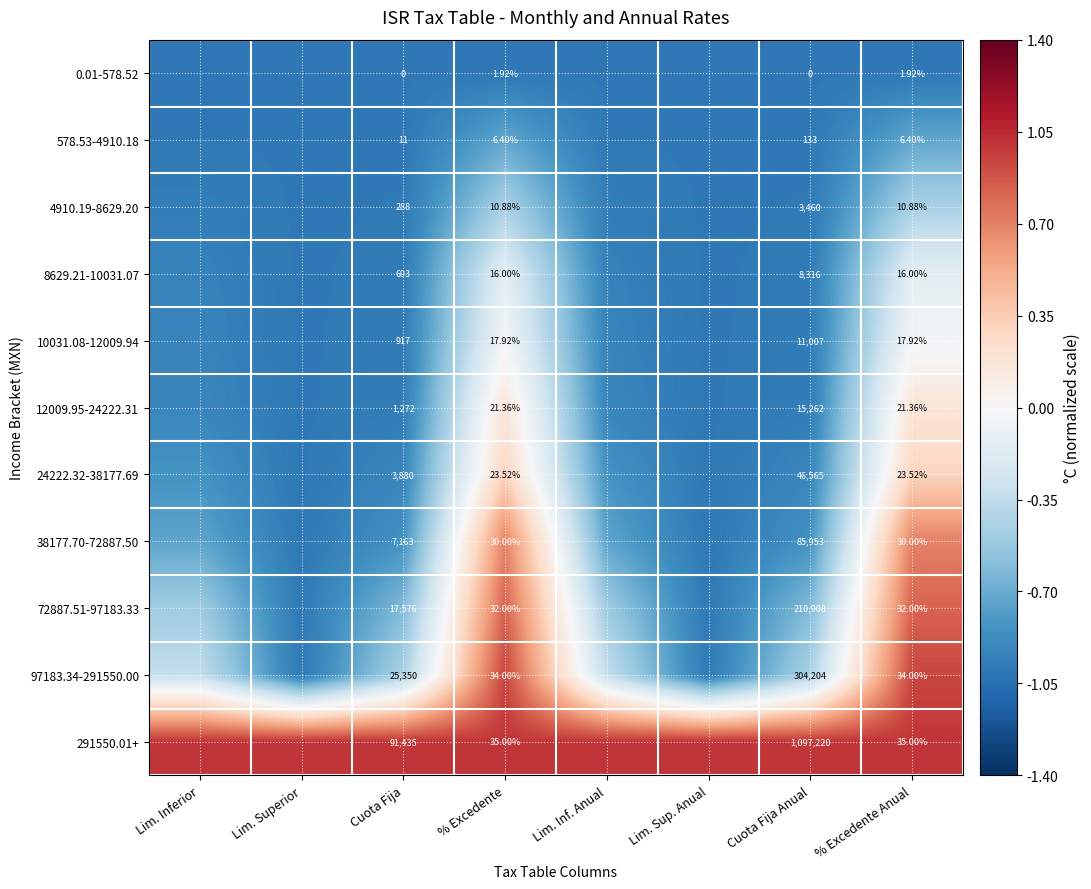

Which series has the largest total across all categories?

291550.01+